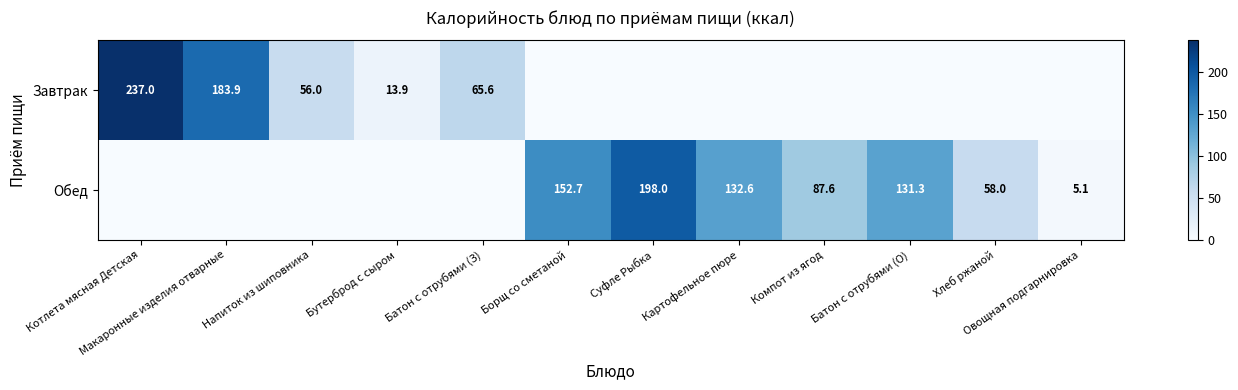

At how many categories does at least one series exceed 126?

6